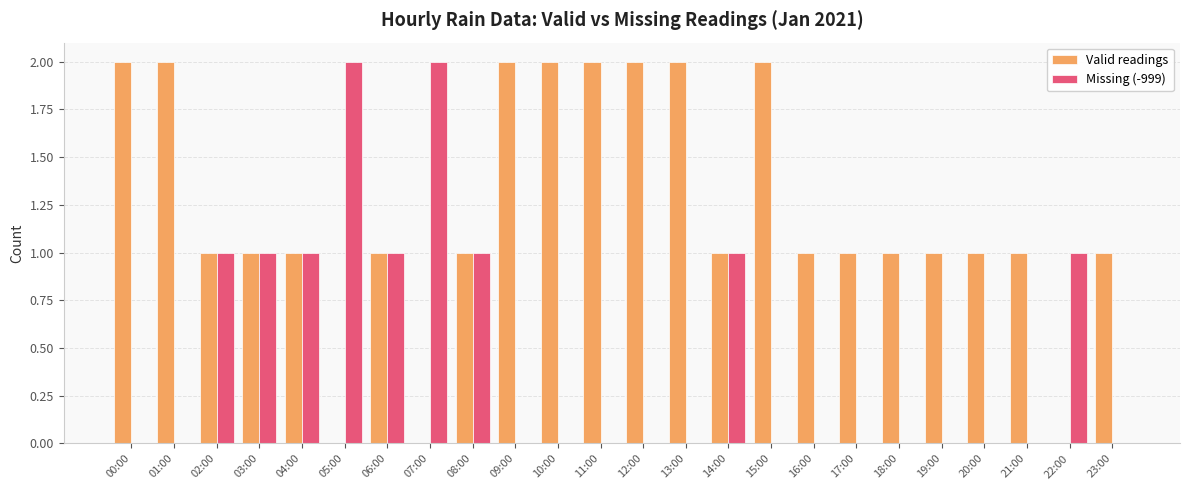

What is the sum of all Missing (-999) values?

11